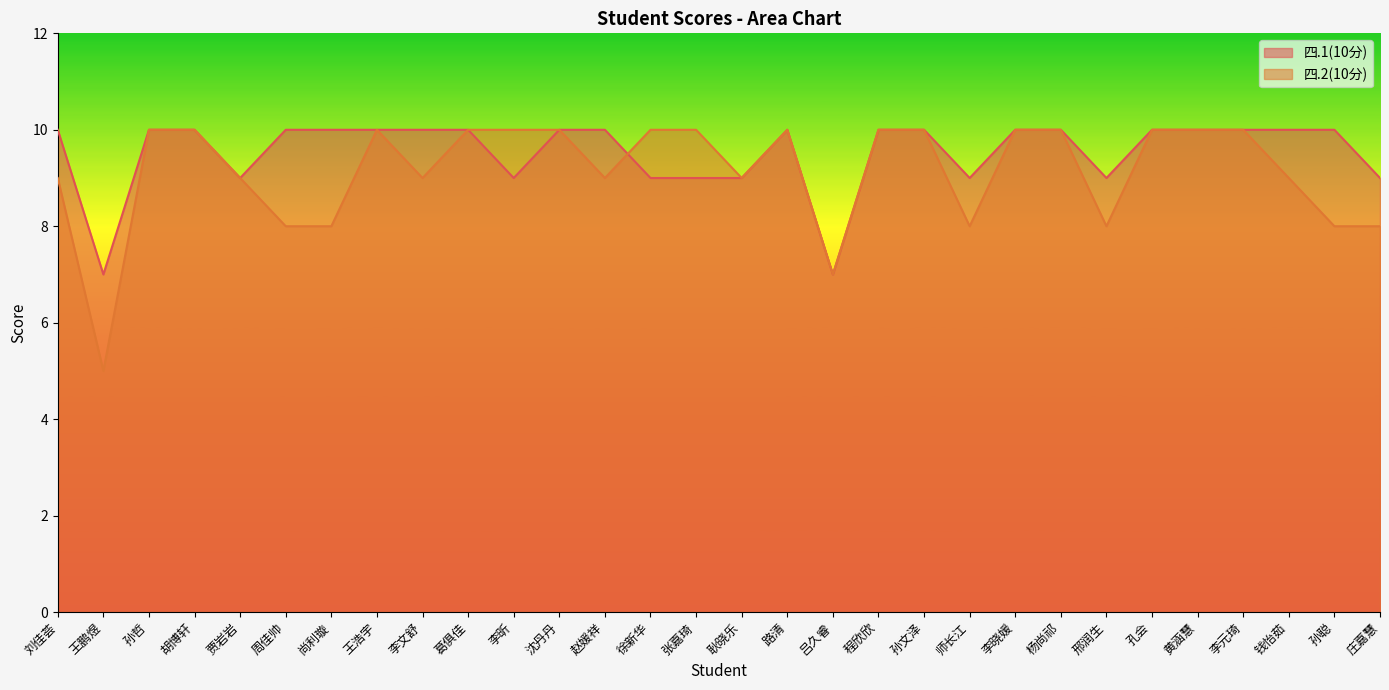

Reading left to right, extract all data points from this chart.

四.1(10分): 刘佳荟=10	王鹏煜=7	孙哲=10	胡博轩=10	贾岩岩=9	周佳帅=10	尚利璇=10	王浩宇=10	李文舒=10	葛俱佳=10	李昕=9	沈丹丹=10	赵媛祥=10	徐新华=9	张嘉琦=9	耿晓乐=9	路清=10	吕久睿=7	程欣欣=10	孙文泽=10	师长江=9	李晓媛=10	杨尚祁=10	邢润生=9	孔会=10	黄涵慧=10	李元琦=10	钱怡茹=10	孙聪=10	庄嘉慧=9
四.2(10分): 刘佳荟=9	王鹏煜=5	孙哲=10	胡博轩=10	贾岩岩=9	周佳帅=8	尚利璇=8	王浩宇=10	李文舒=9	葛俱佳=10	李昕=10	沈丹丹=10	赵媛祥=9	徐新华=10	张嘉琦=10	耿晓乐=9	路清=10	吕久睿=7	程欣欣=10	孙文泽=10	师长江=8	李晓媛=10	杨尚祁=10	邢润生=8	孔会=10	黄涵慧=10	李元琦=10	钱怡茹=9	孙聪=8	庄嘉慧=8